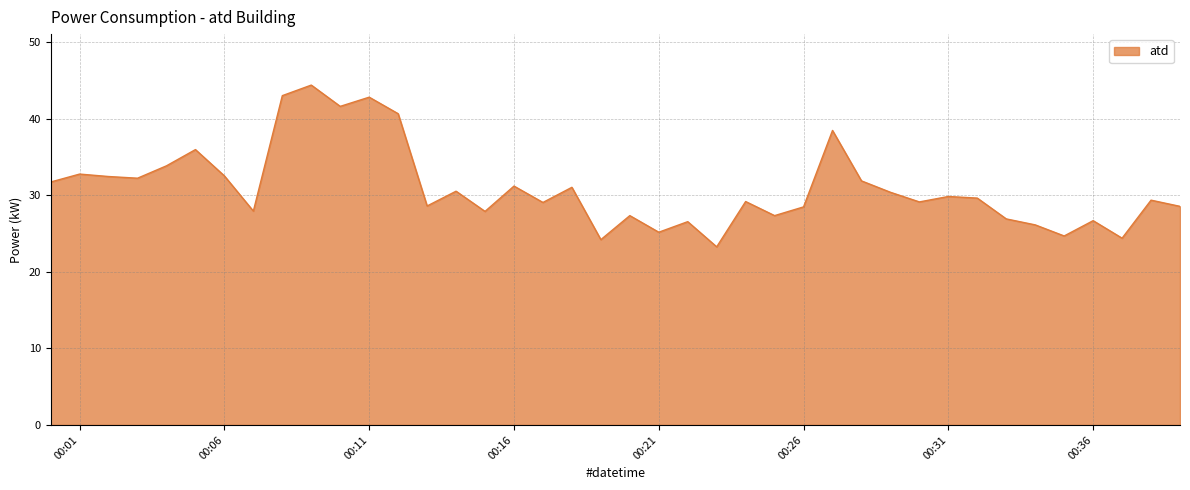

What is the greatest value displayed?

44.4